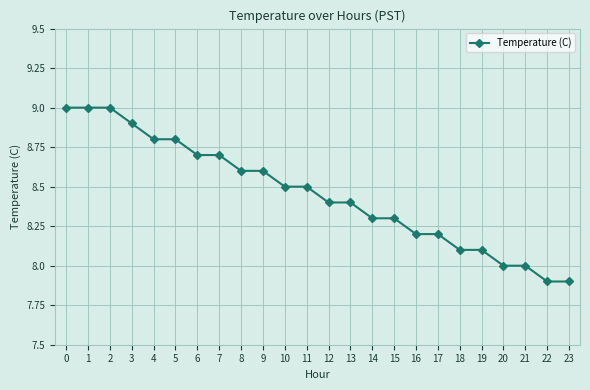

Count the number of categories in the chart.

24